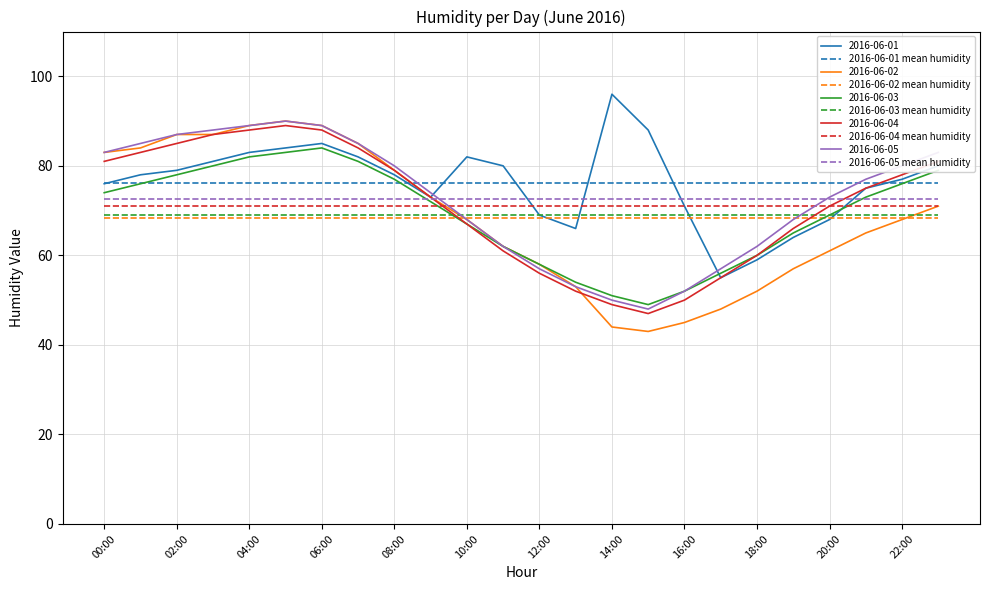

What is the minimum value for 2016-06-02 mean humidity?

68.4